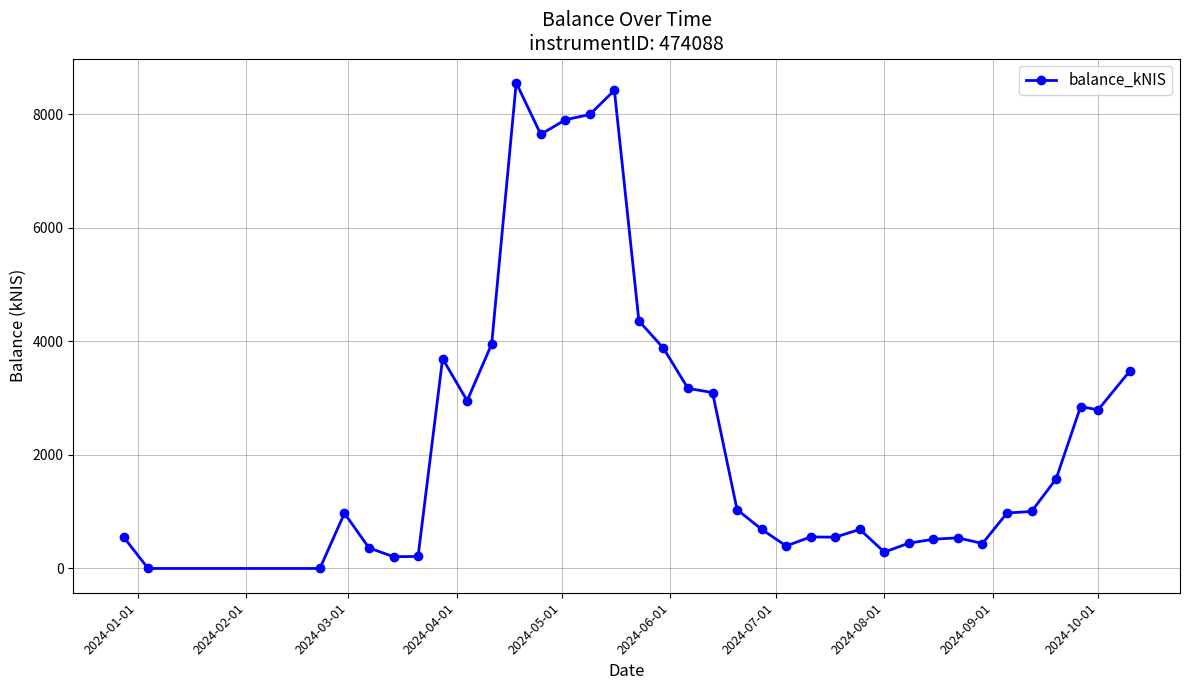

What is the greatest value displayed?

8554.1